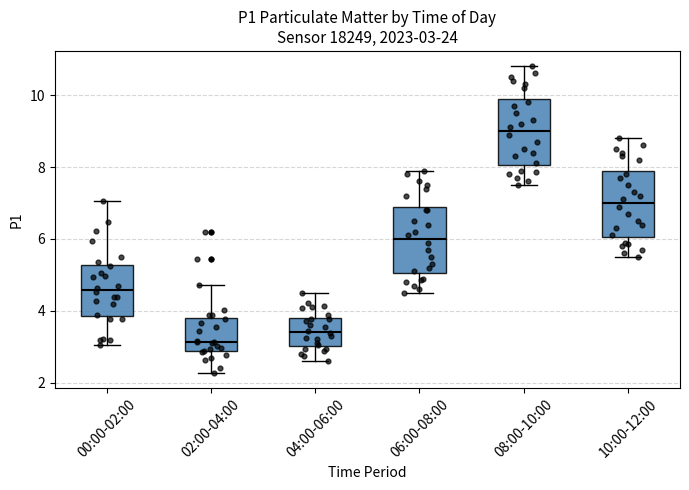

Which box's median line is the lowest?

02:00-04:00